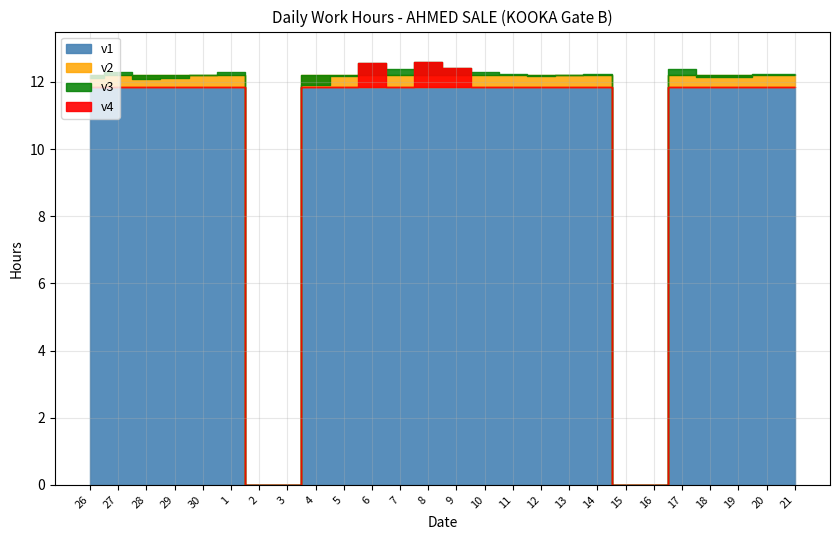

Is it true that the value at 27 is 4.9?

False